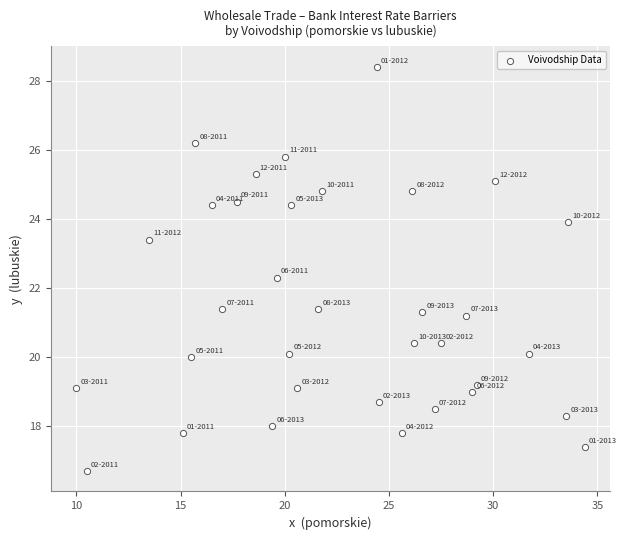

What is the range of X values (max minus min)?

24.4